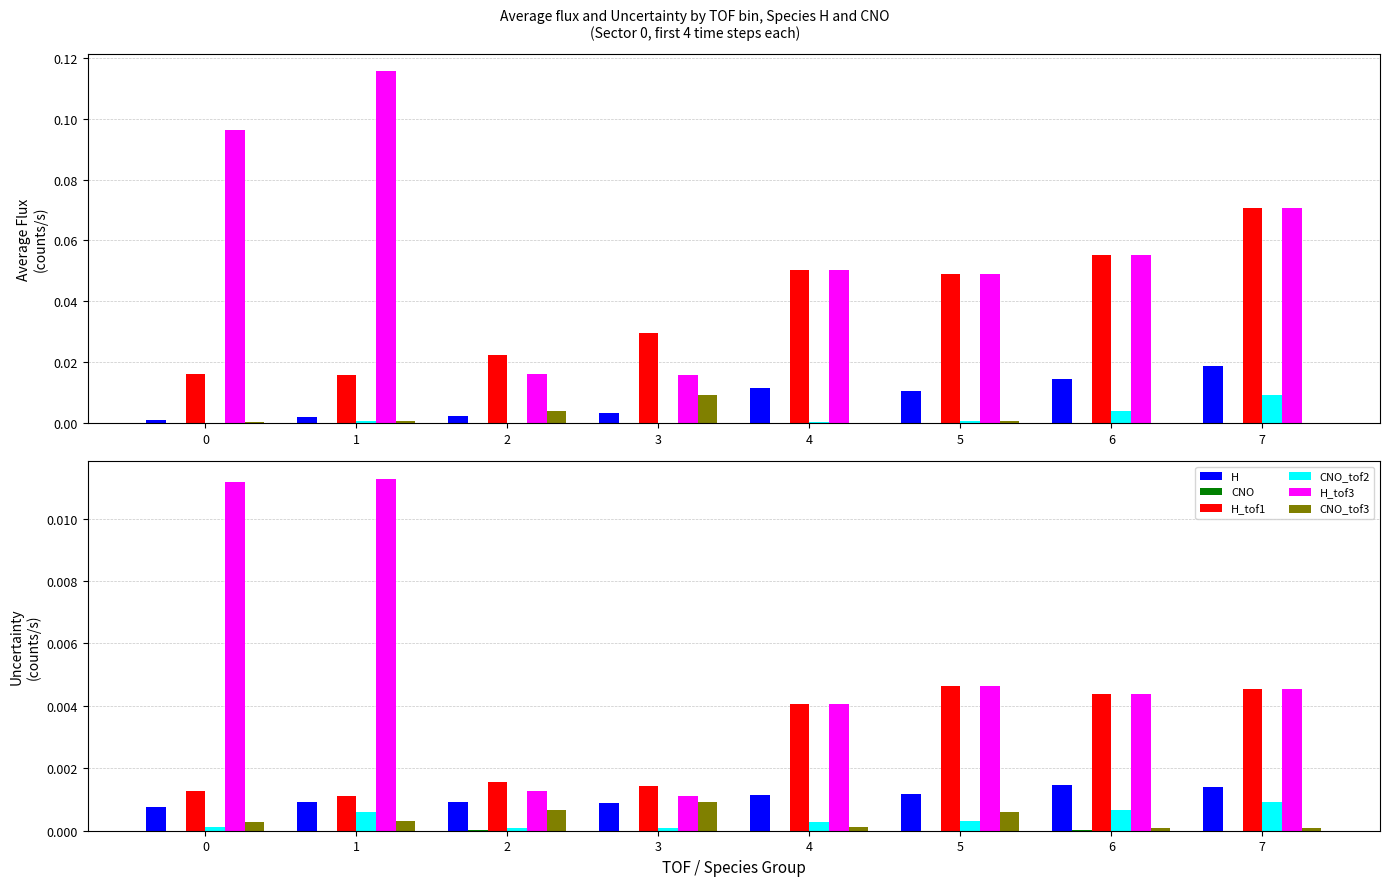

At which category is the sum across all series the highest?

1